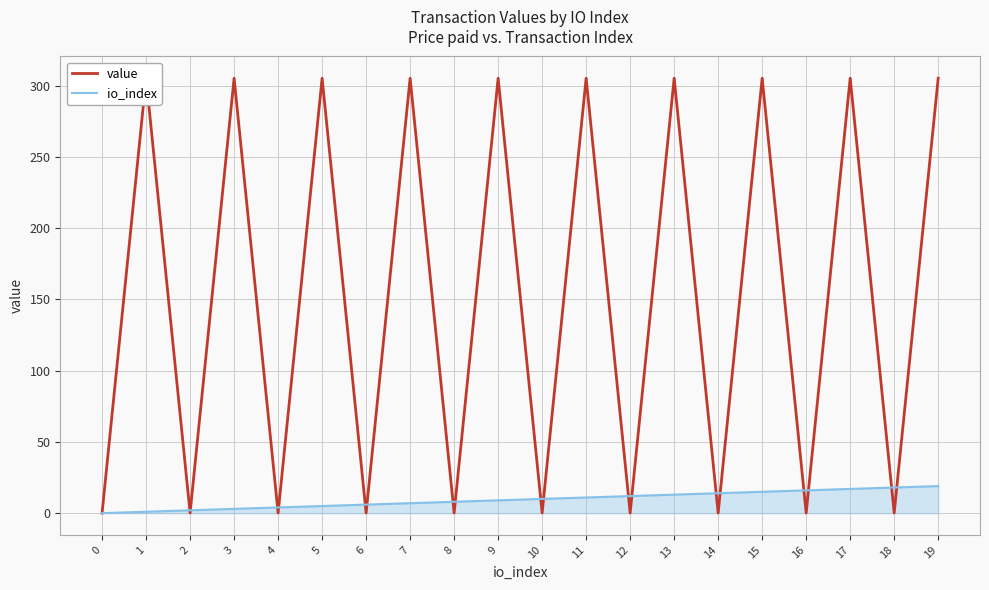

Which series has the largest total across all categories?

value